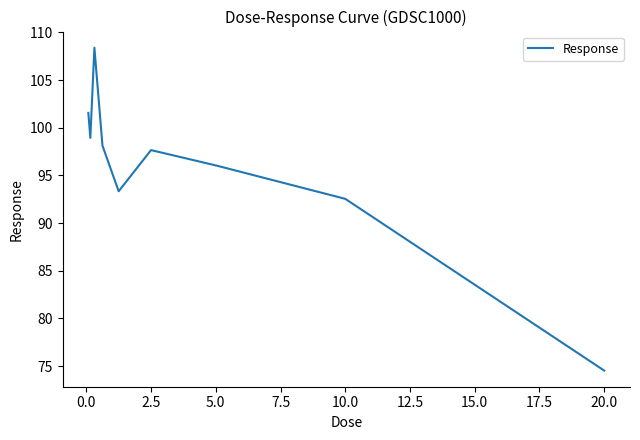

What is the sum of all values?

861.1